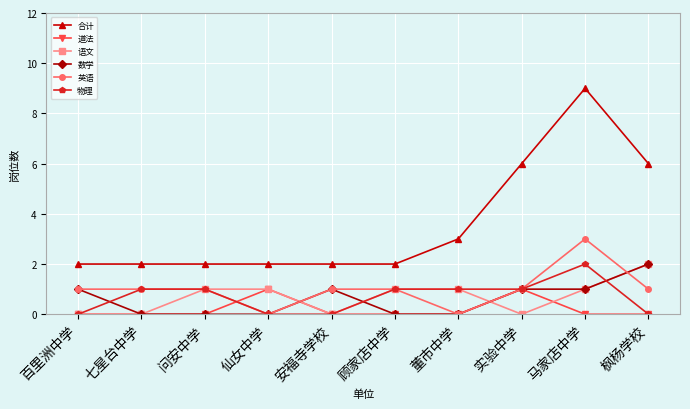

Which category has the highest value across all series?

马家店中学